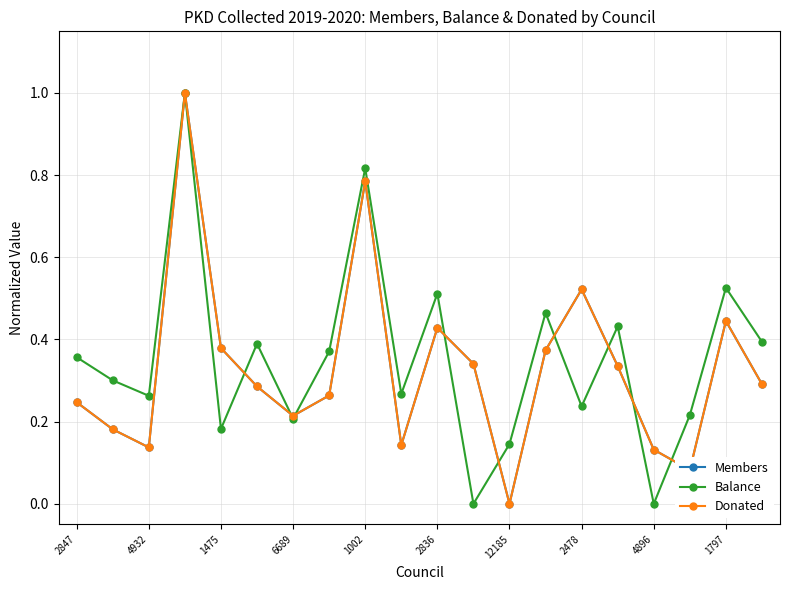

How many interior local valleys does the Donated series have?

5